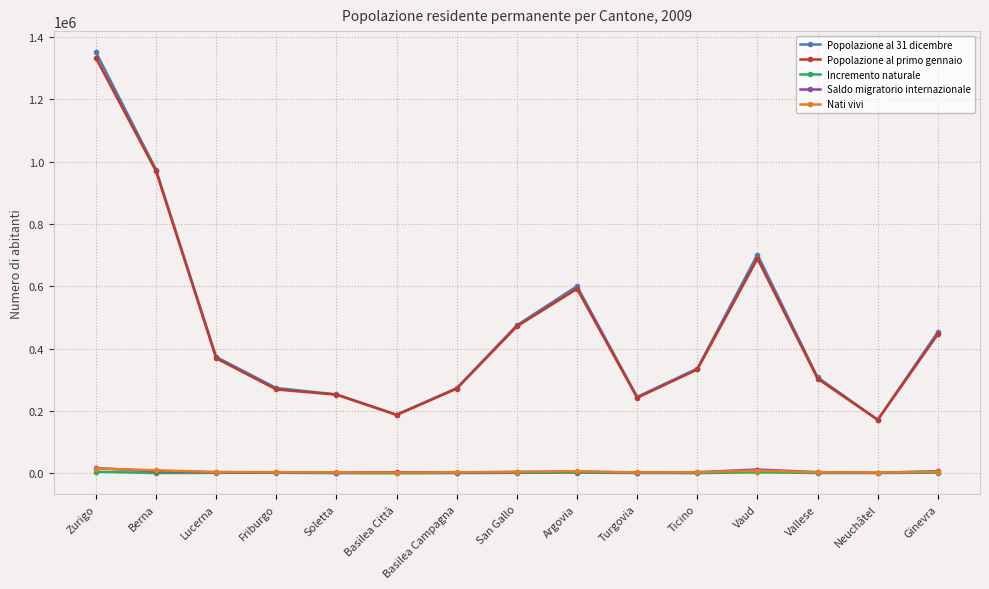

At which category is the sum across all series the highest?

Zurigo